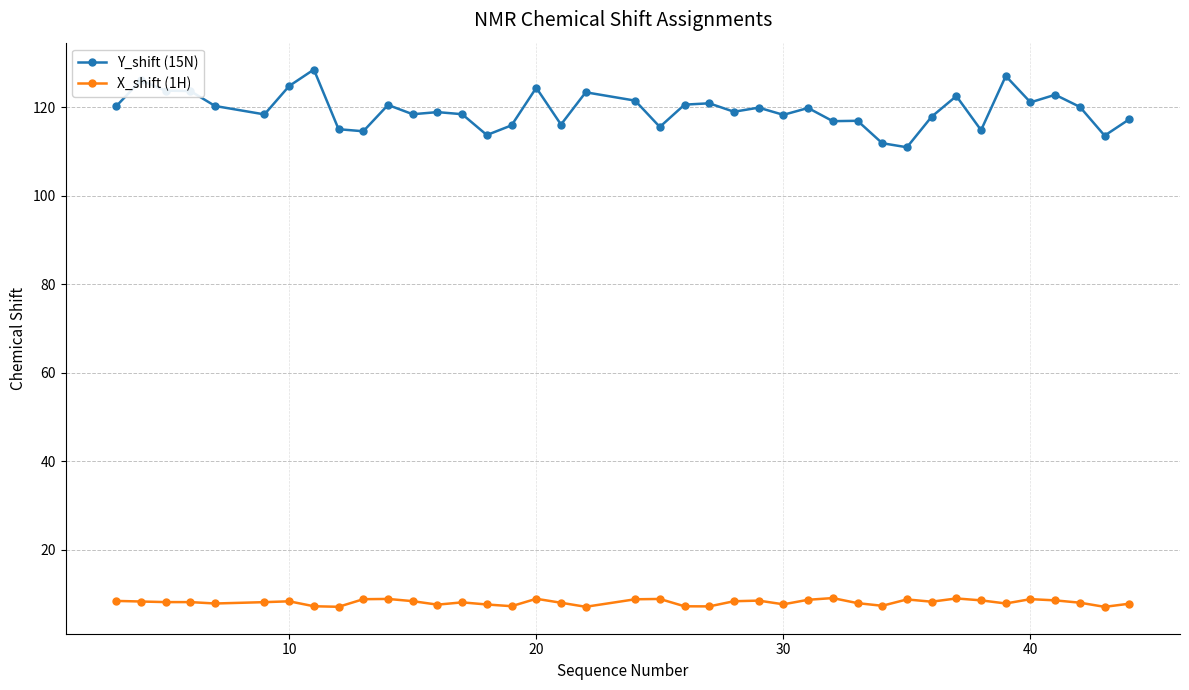

True or false: X_shift (1H) has more than 1 points higher than both neighbors.

True